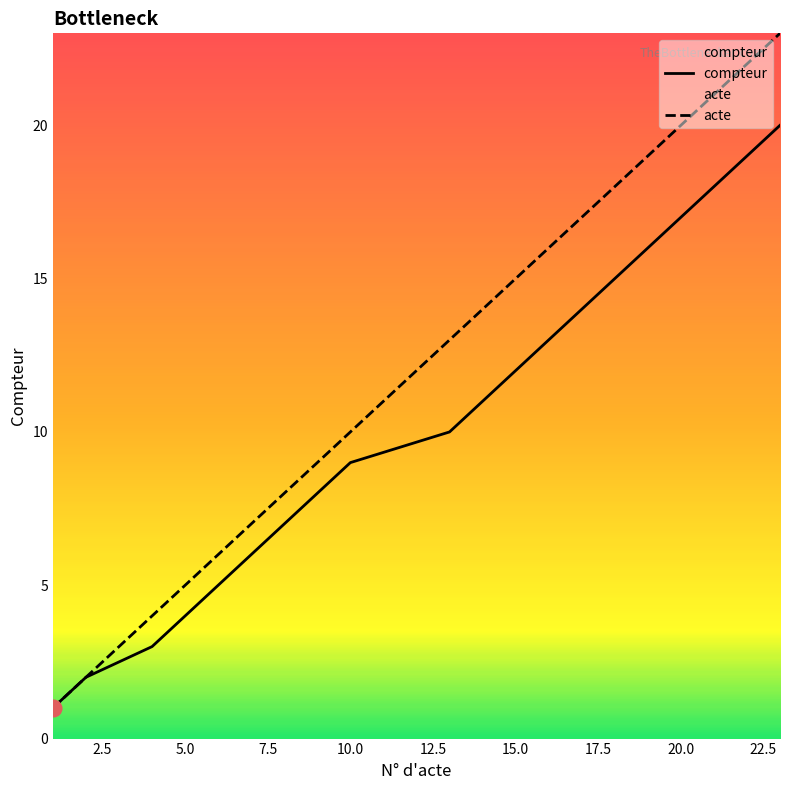

Reading left to right, list all the values displayed in this chart.

compteur: 1	2	3	4	5	6	7	8	9	10	11	12	13	14	15	16	17	18	19	20
acte: 1	2	4	5	6	7	8	9	10	13	14	15	16	17	18	19	20	21	22	23